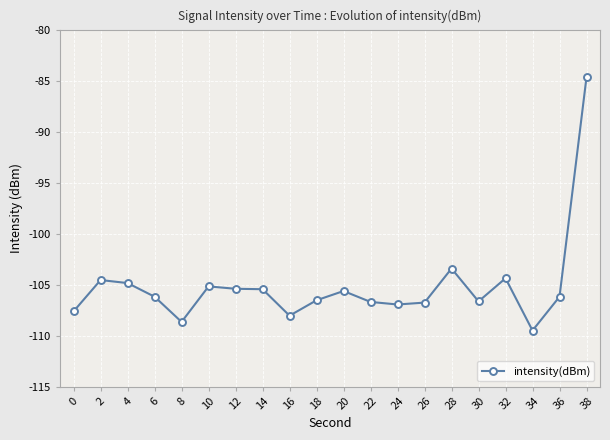

The value at 14 is -143.5. True or false?

False